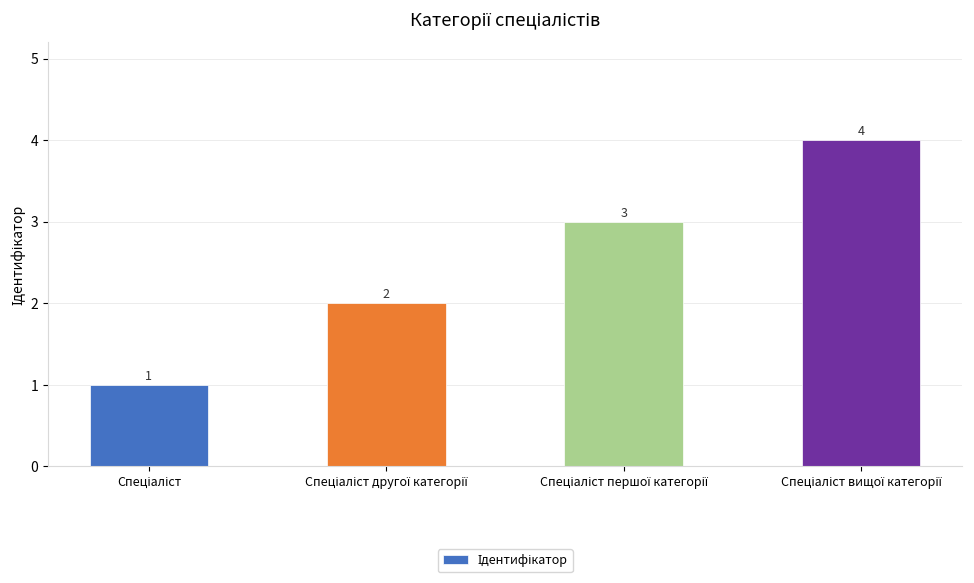

Count the values in the range 2 to 4.

3